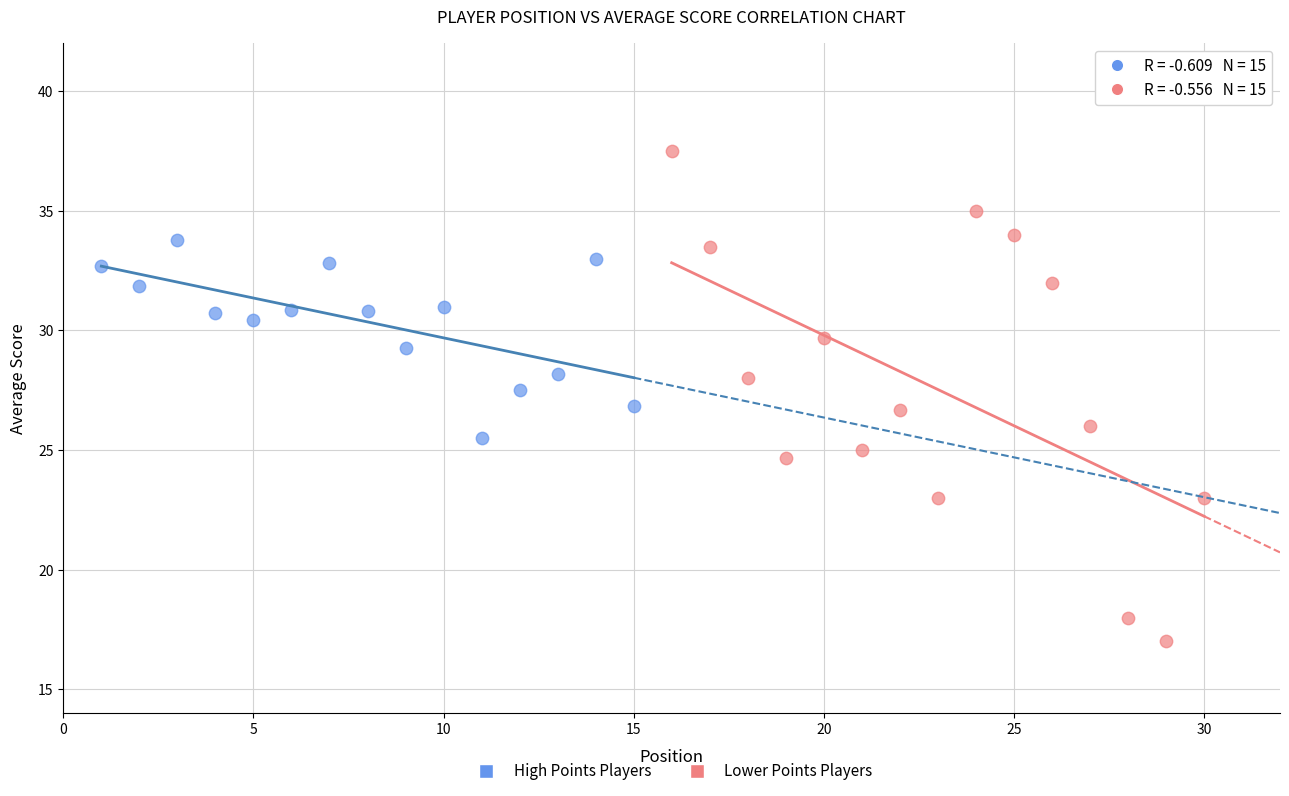

Which series contains the highest Y value?

Lower Points Players